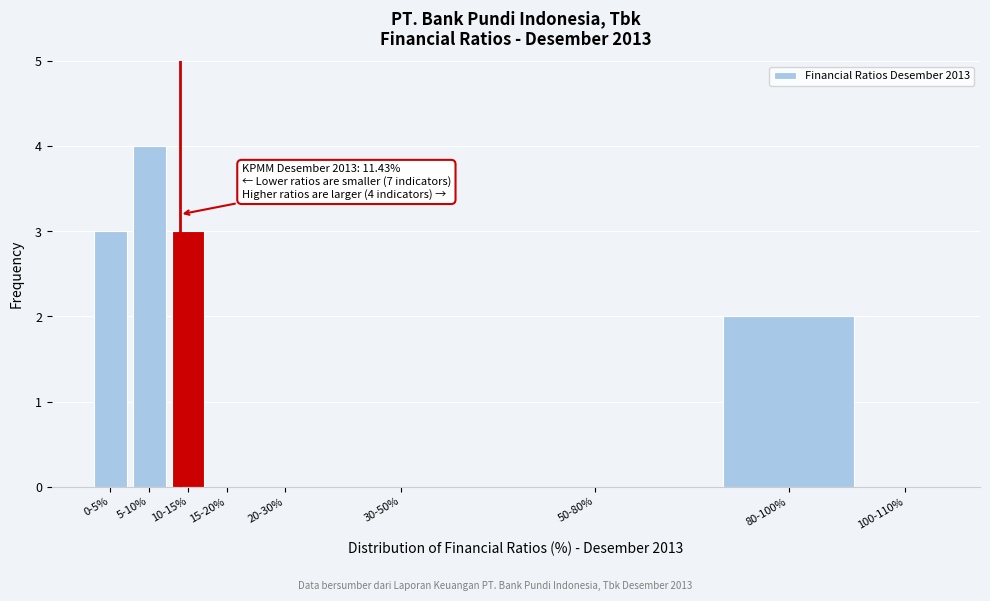

Reading right to left, extract all data points from this chart.

100-110%=0	80-100%=2	50-80%=0	30-50%=0	20-30%=0	15-20%=0	10-15%=3	5-10%=4	0-5%=3